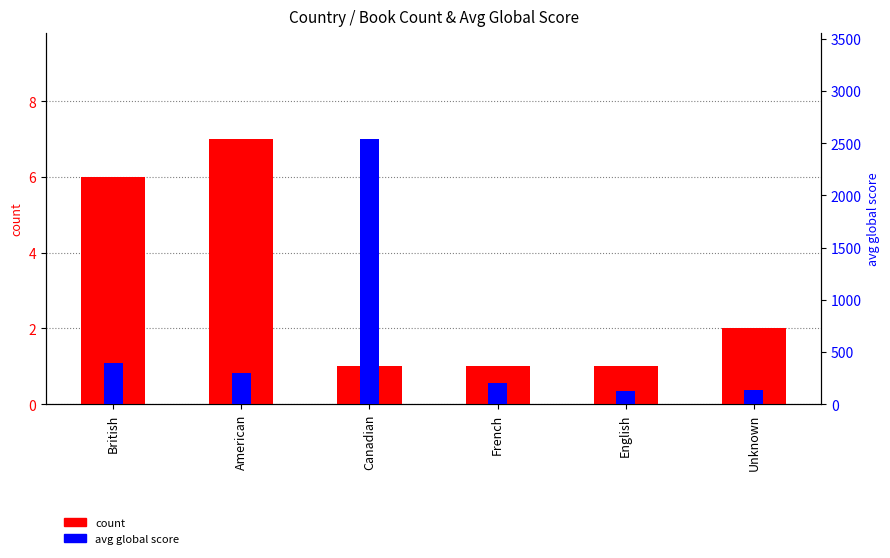

Which series has the largest total across all categories?

avg global score